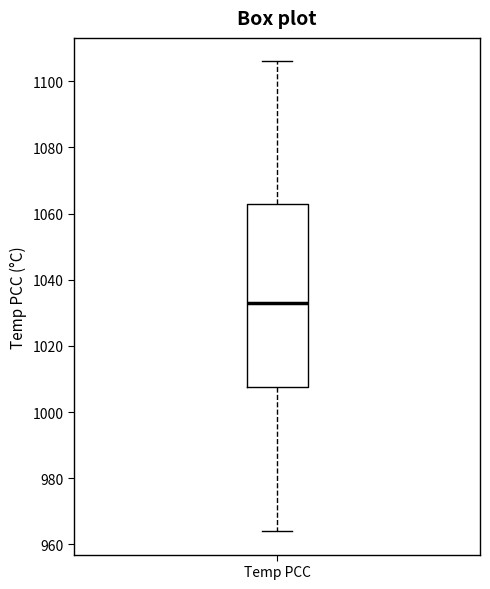

Where does the lower whisker of the box for Temp PCC end on the y-axis? The values are not printed on the chart, so give them approximately, as read against the axis.

964